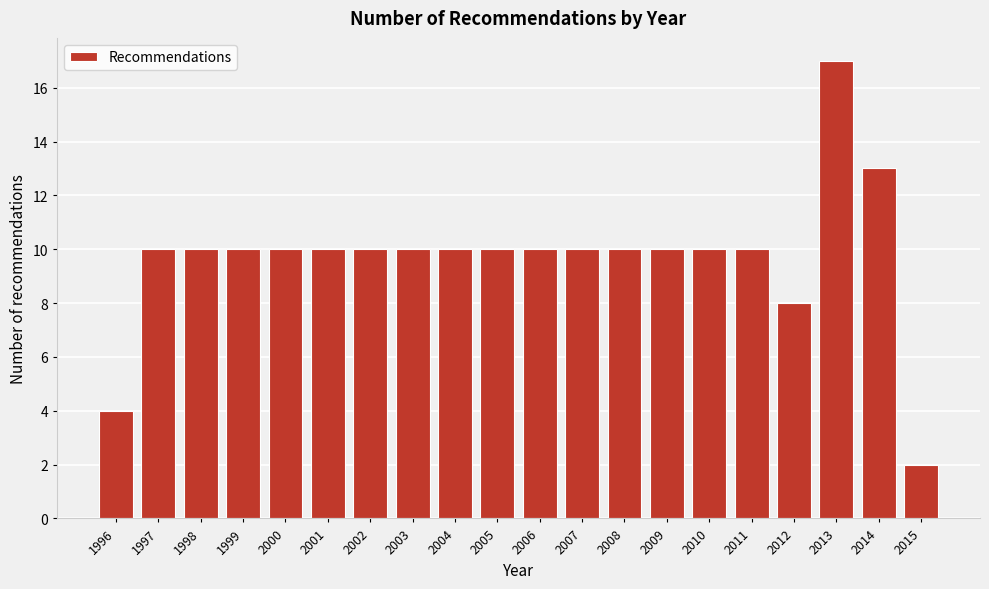

Reading left to right, what are all the values shown in this chart?

1996=4	1997=10	1998=10	1999=10	2000=10	2001=10	2002=10	2003=10	2004=10	2005=10	2006=10	2007=10	2008=10	2009=10	2010=10	2011=10	2012=8	2013=17	2014=13	2015=2